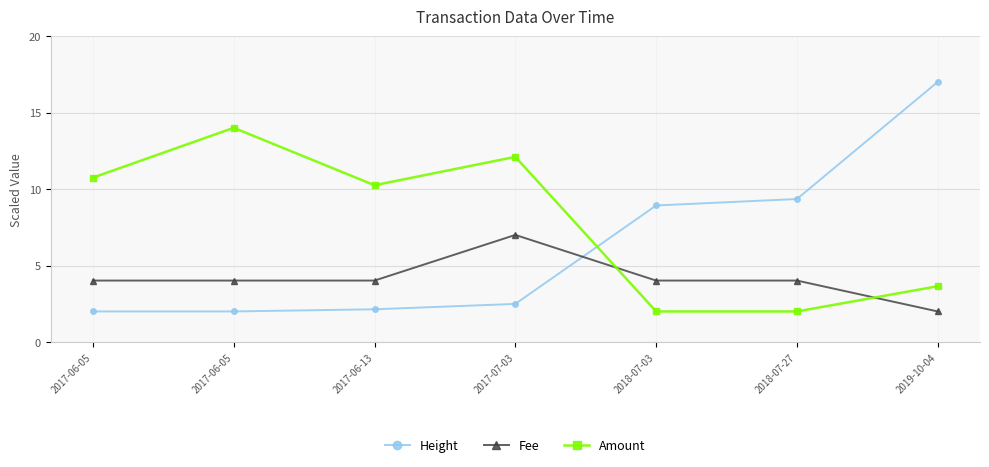

What is the minimum value shown in the chart?

2.0